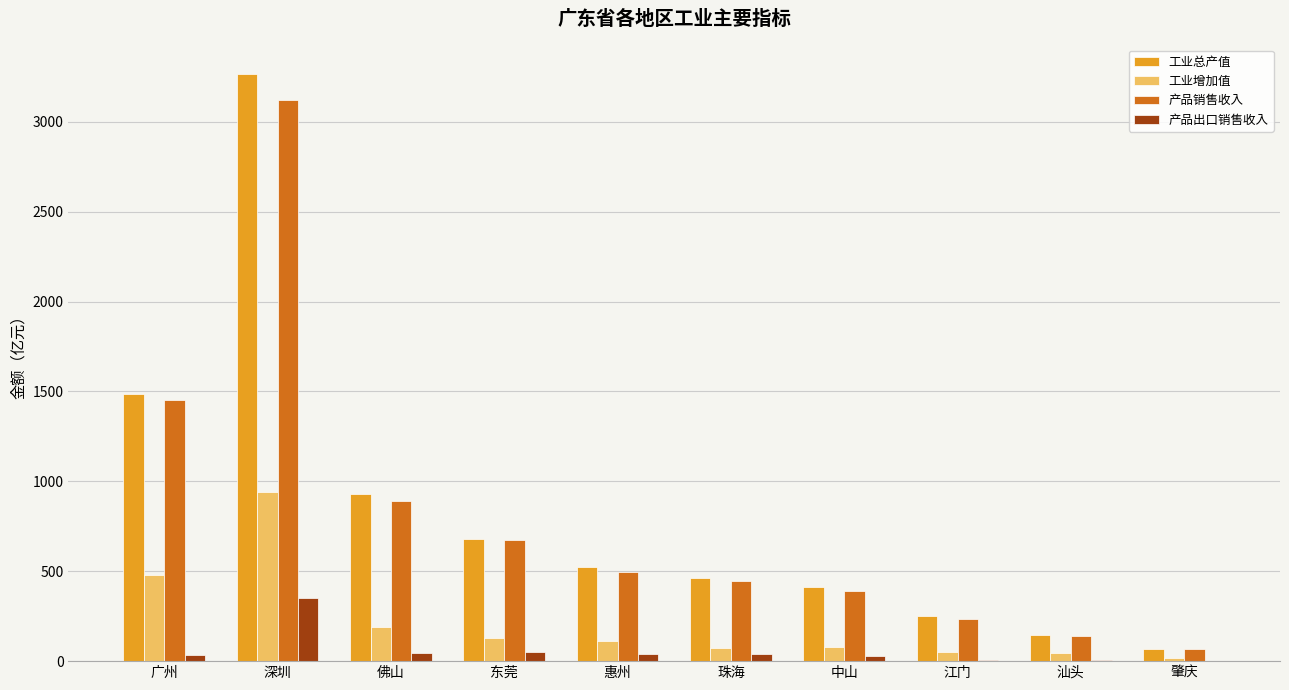

At which category is the sum across all series the highest?

深圳